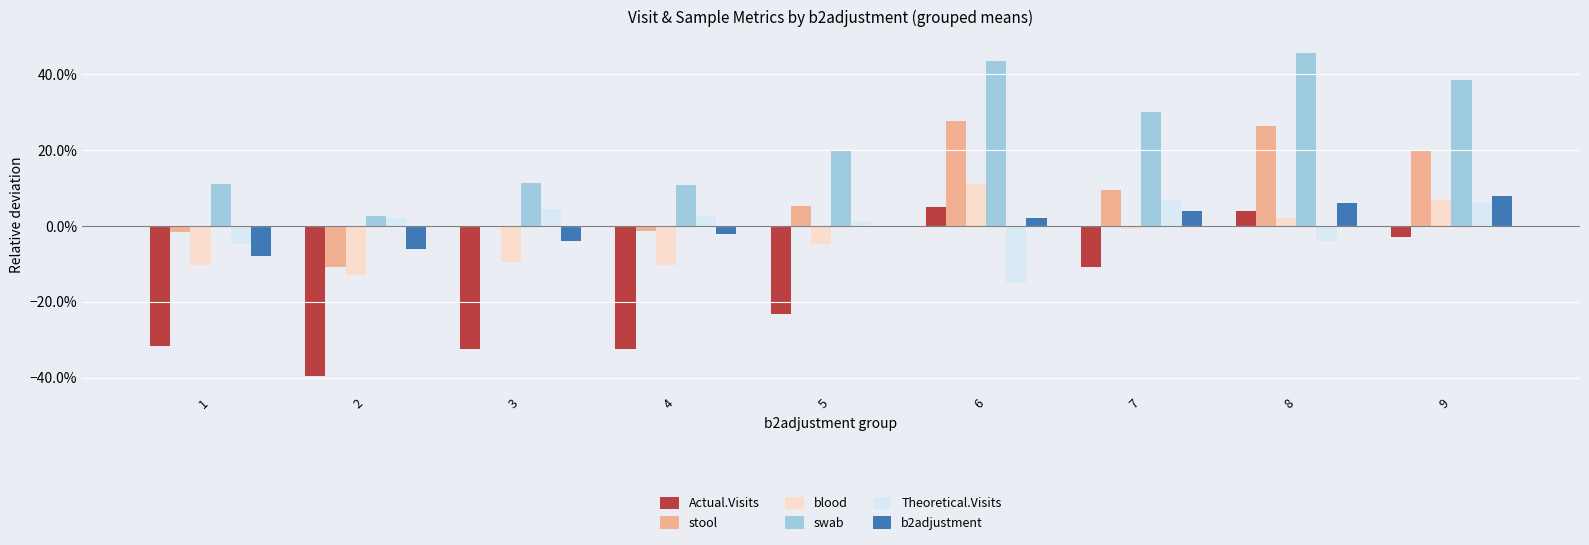

How many b2adjustment values are between 0 and 1?

5